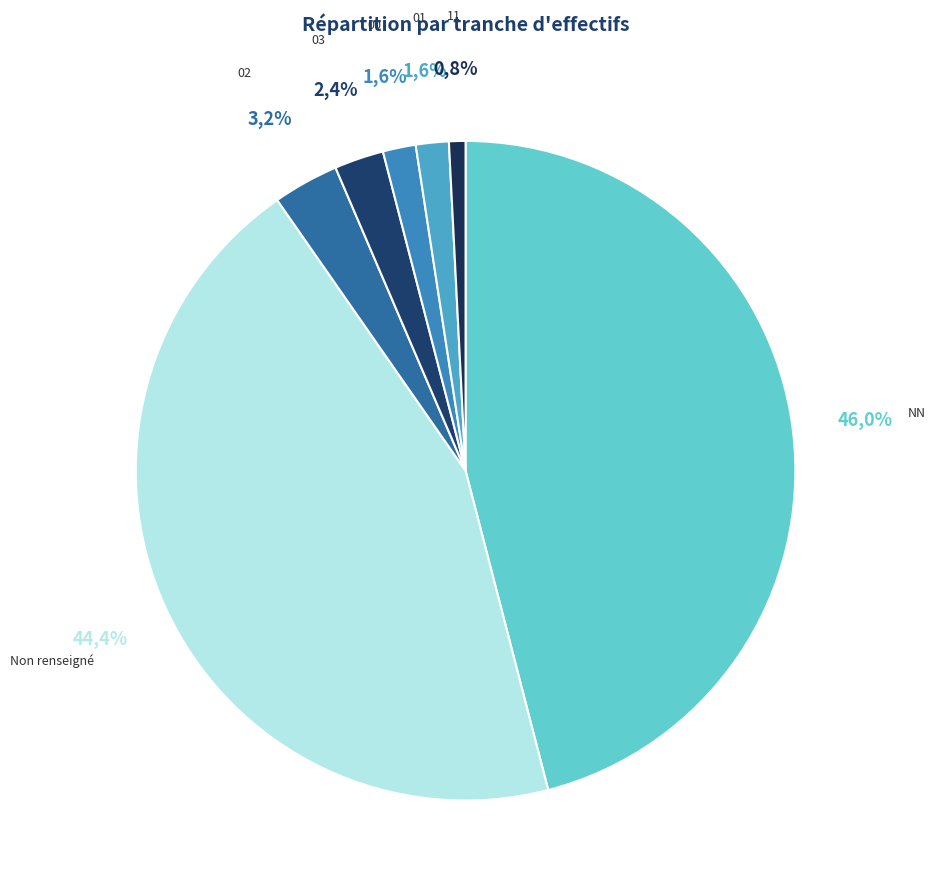

True or false: 00 accounts for 1% of the total.

False